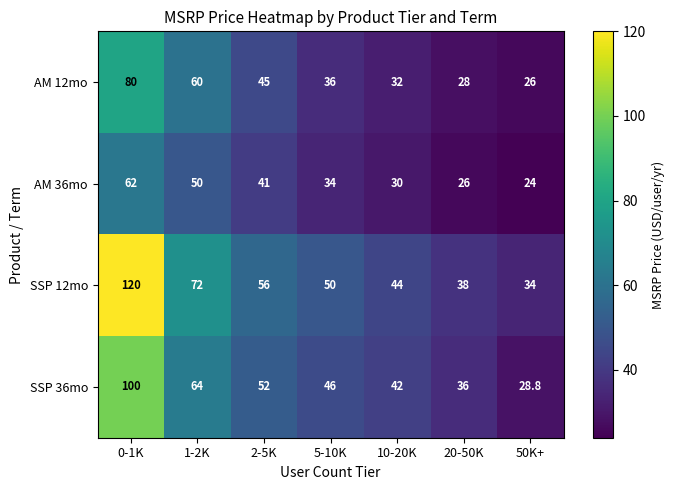

Which series has the largest total across all categories?

SSP 12mo